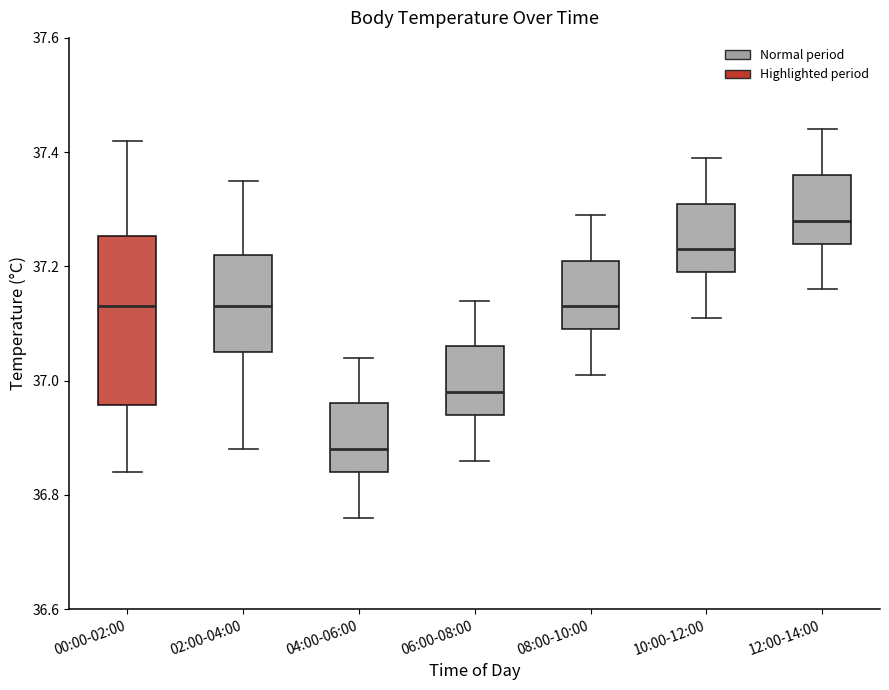

Where does the upper whisker of the box for 08:00-10:00 end on the y-axis? The values are not printed on the chart, so give them approximately, as read against the axis.

37.30